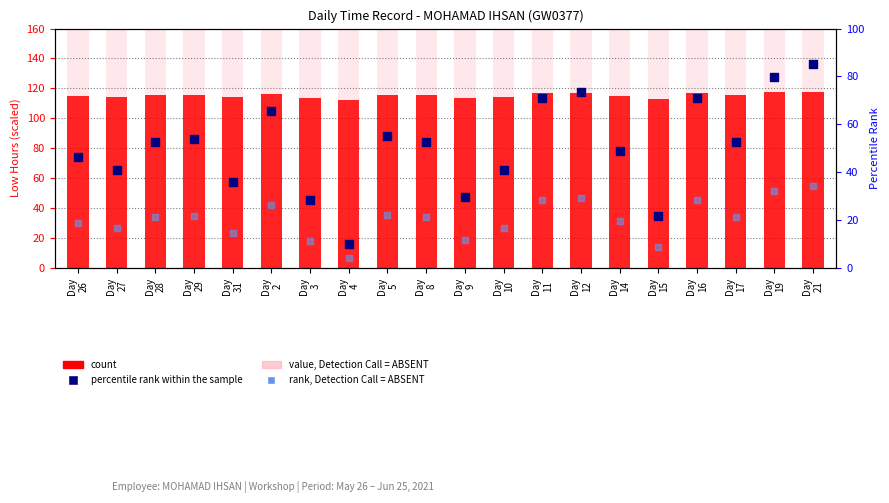

At which category is the sum across all series the highest?

Day
21